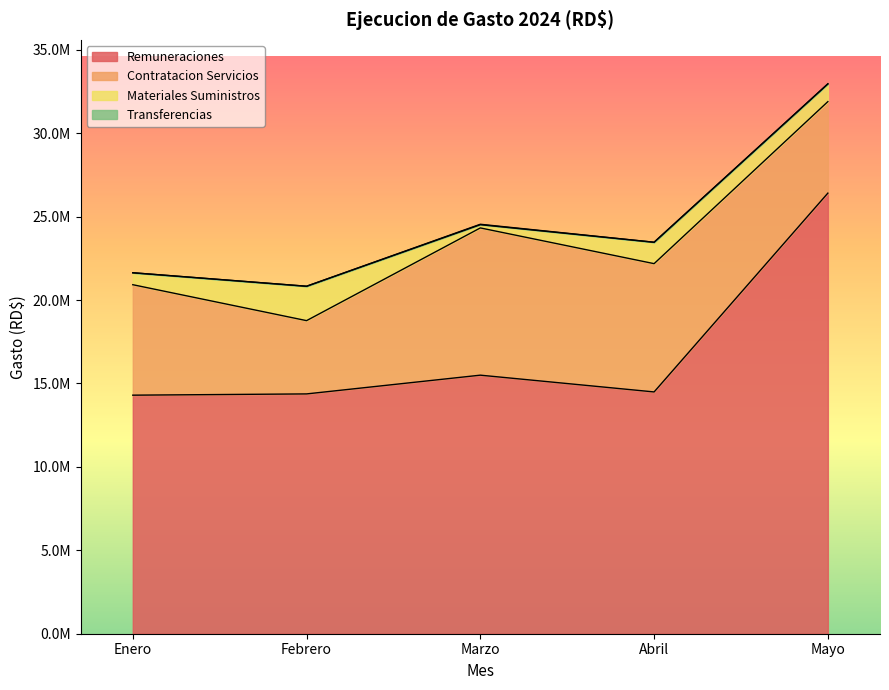

Does the chart have visible grid lines?

No